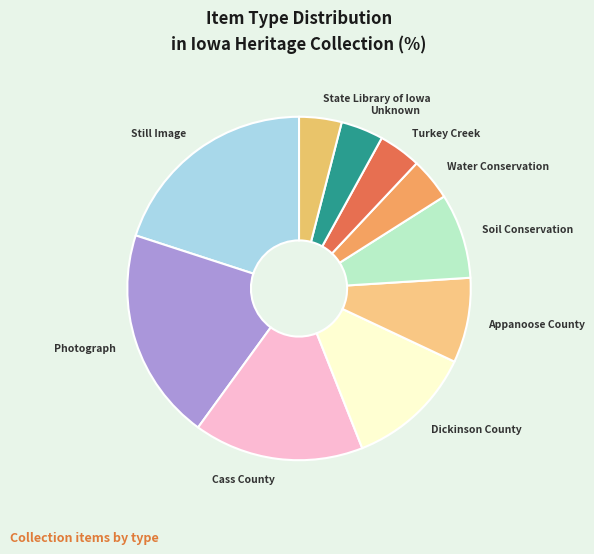

Combined, do Still Image and Water Conservation account for over 50%?

No